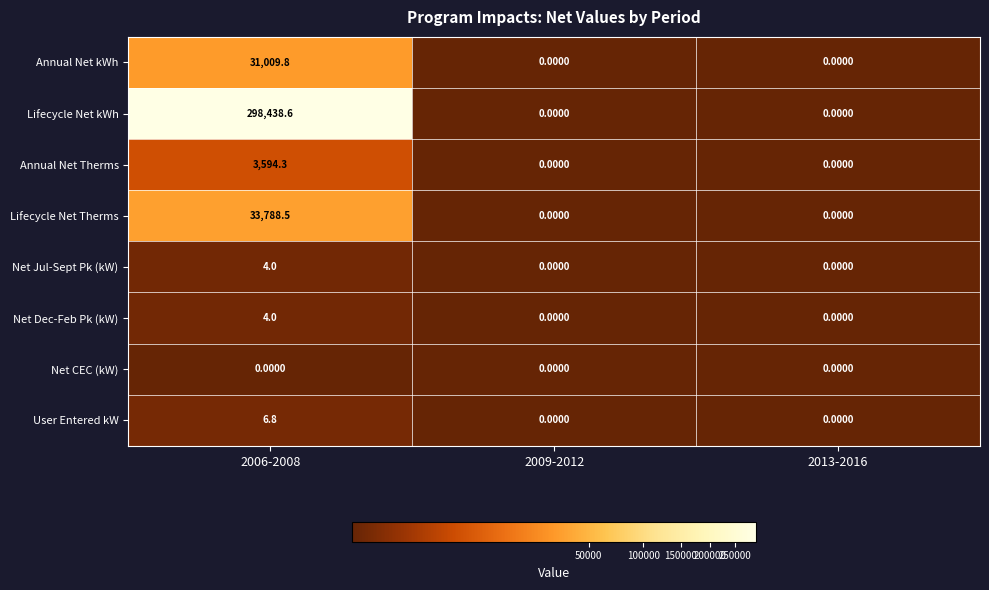

What is the difference between the Net Dec-Feb Pk (kW) values at 2009-2012 and 2006-2008?

4.0